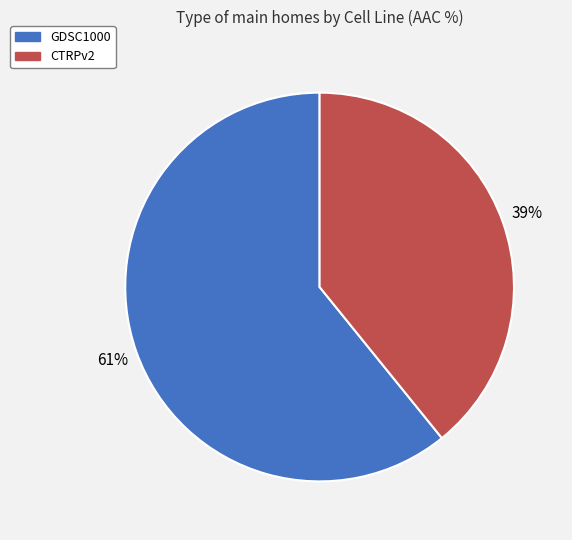

To the nearest percent, what is the difference between the largest and smallest slice percentages?

22%